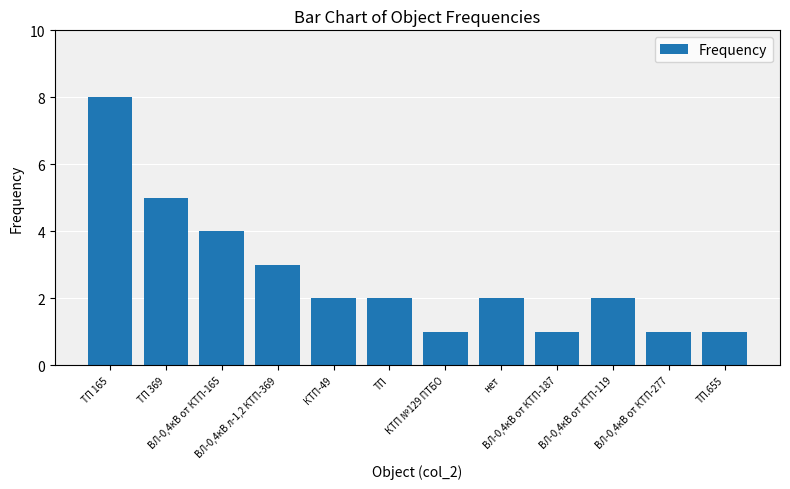

What is the label of the 9th bar from the left?

ВЛ-0,4кВ от КТП-187